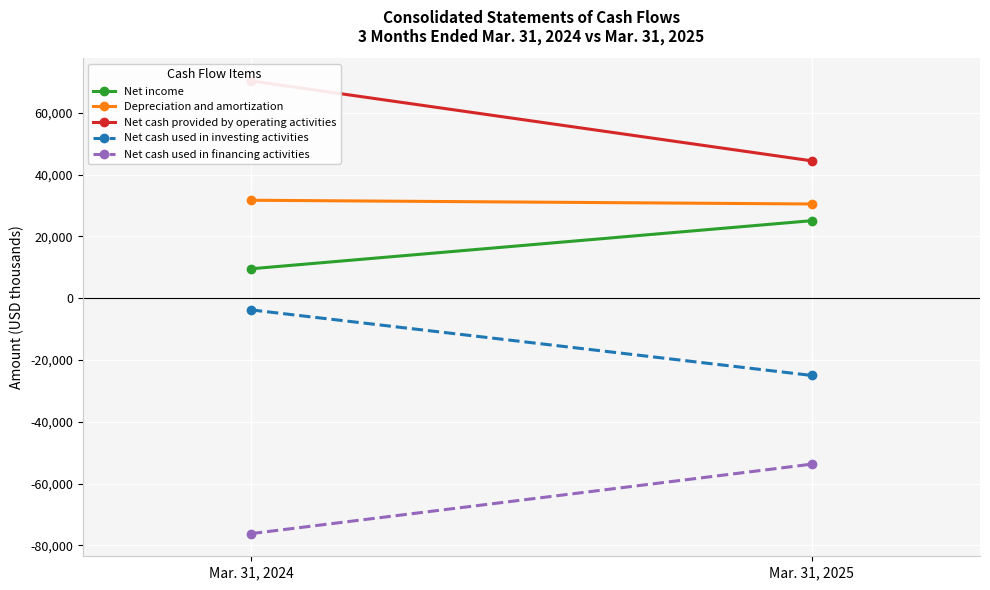

Reading left to right, list all the values displayed in this chart.

Net income: Mar. 31, 2024=9543	Mar. 31, 2025=25113
Depreciation and amortization: Mar. 31, 2024=31730	Mar. 31, 2025=30518
Net cash provided by operating activities: Mar. 31, 2024=70354	Mar. 31, 2025=44484
Net cash used in investing activities: Mar. 31, 2024=-3753	Mar. 31, 2025=-24982
Net cash used in financing activities: Mar. 31, 2024=-76180	Mar. 31, 2025=-53688